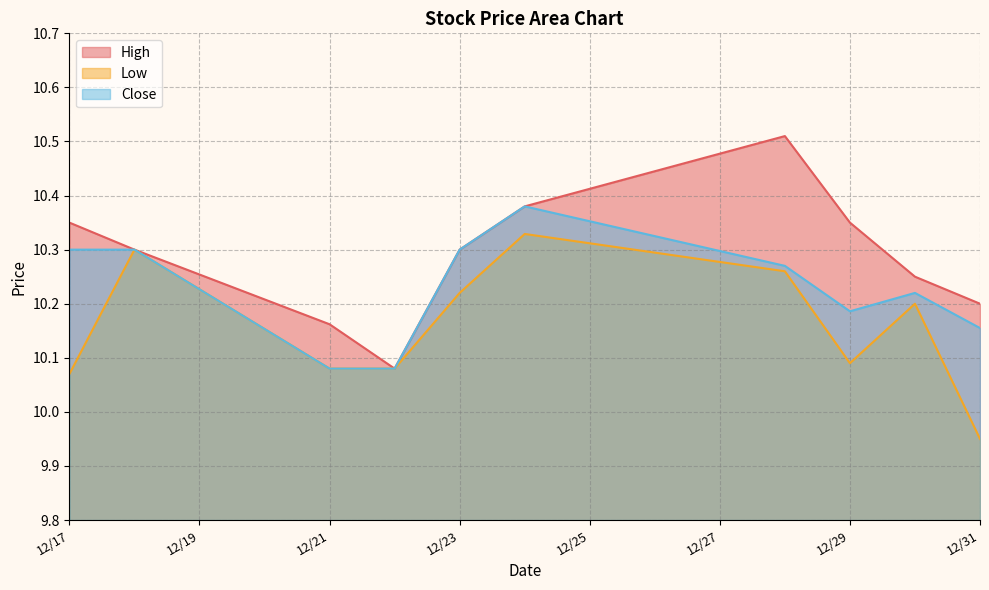

At 12/17, list the series in order from largest to smallest.

High, Close, Low